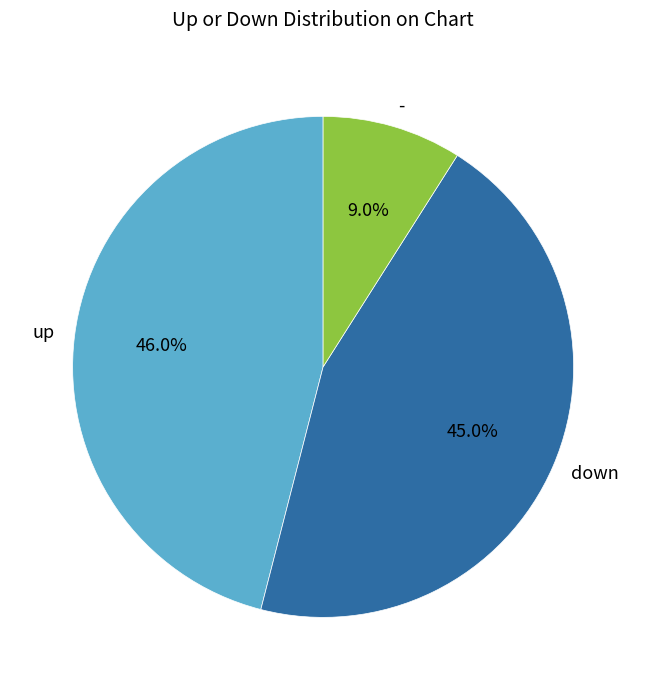

The up slice represents 59% of the pie. True or false?

False